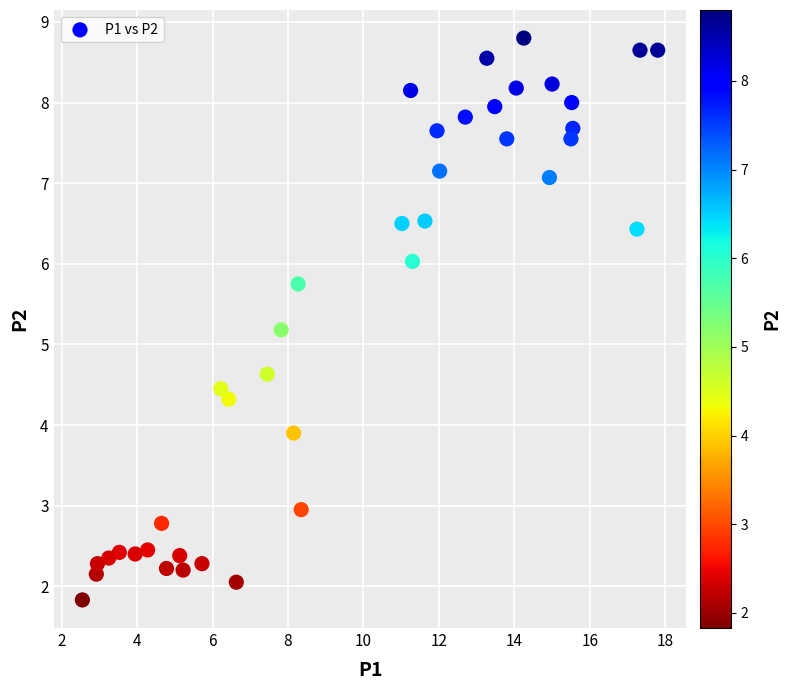

What Y value in the scatter plot is closest to 5?

5.2